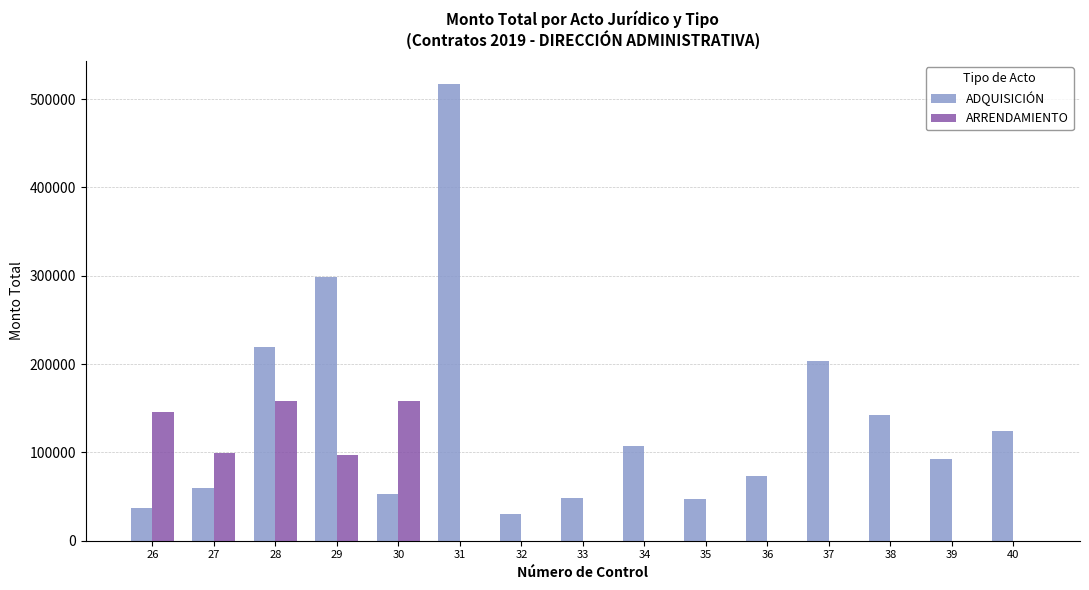

Does the chart contain stacked bars?

No